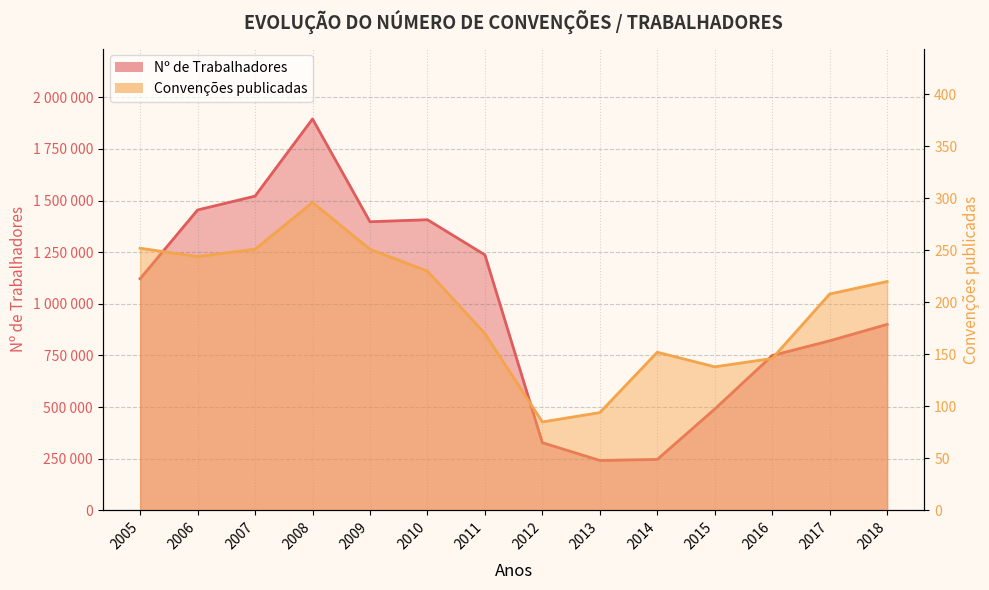

List the series in order of their peak value, highest first.

Nº de Trabalhadores, Convenções publicadas